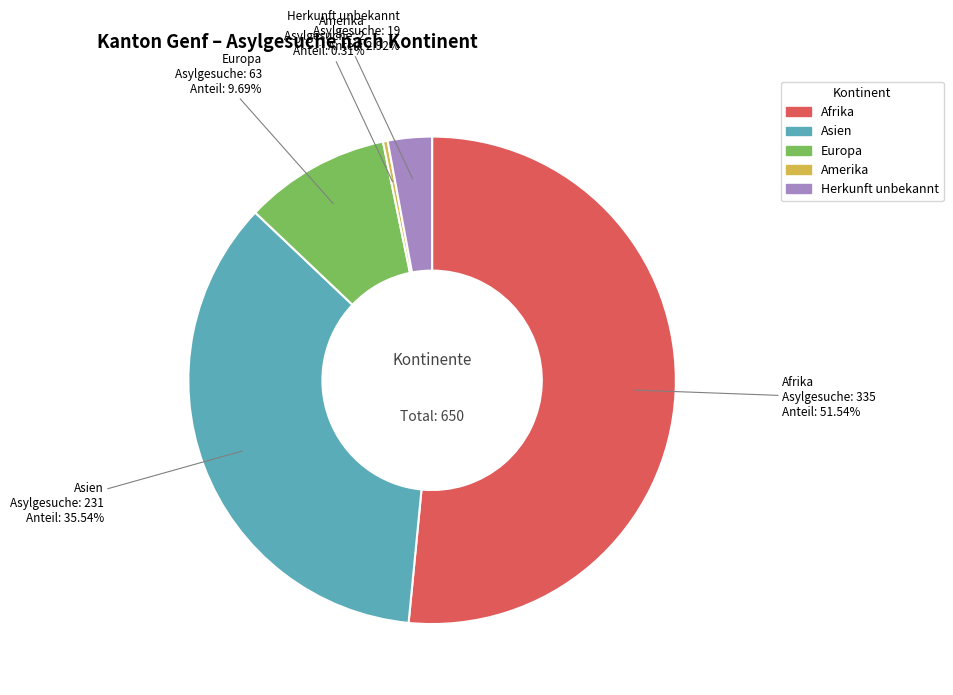

Which category has the smallest portion of the pie?

Amerika